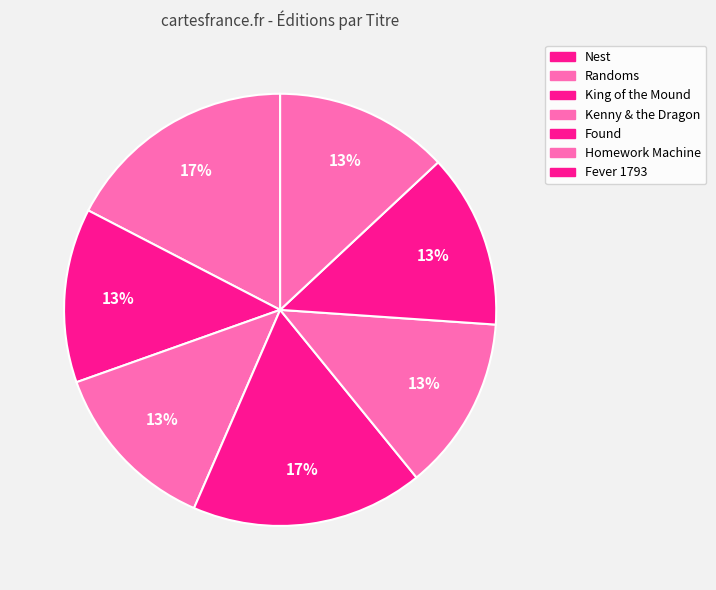

True or false: Randoms accounts for 13% of the total.

True